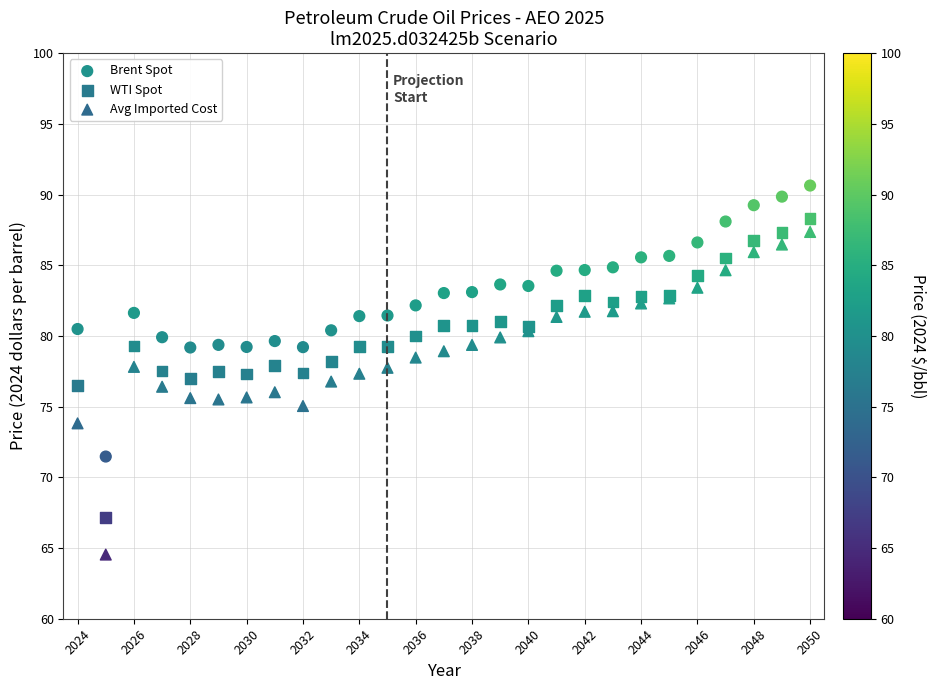

Which series has the largest Y range (max minus min)?

Avg Imported Cost